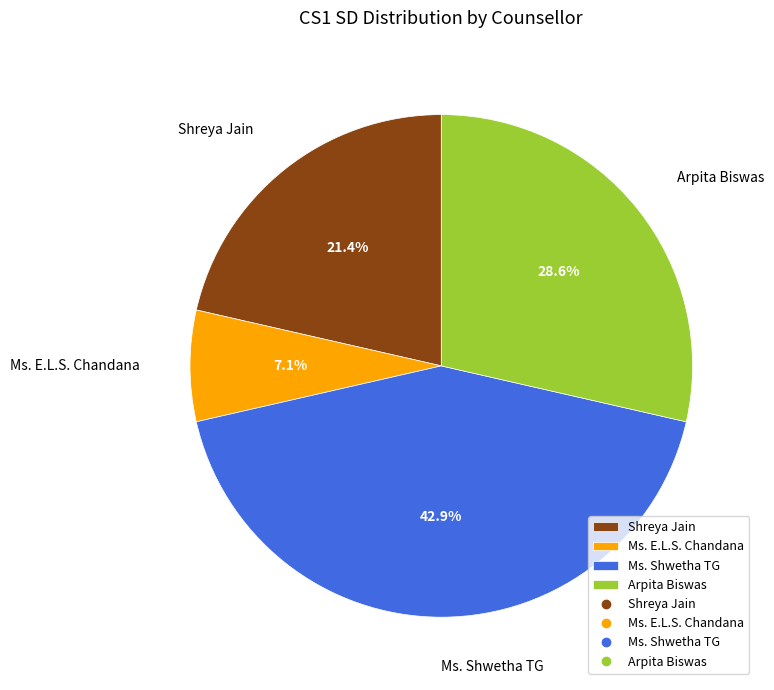

To the nearest percent, what percentage of the pie is Shreya Jain?

21%